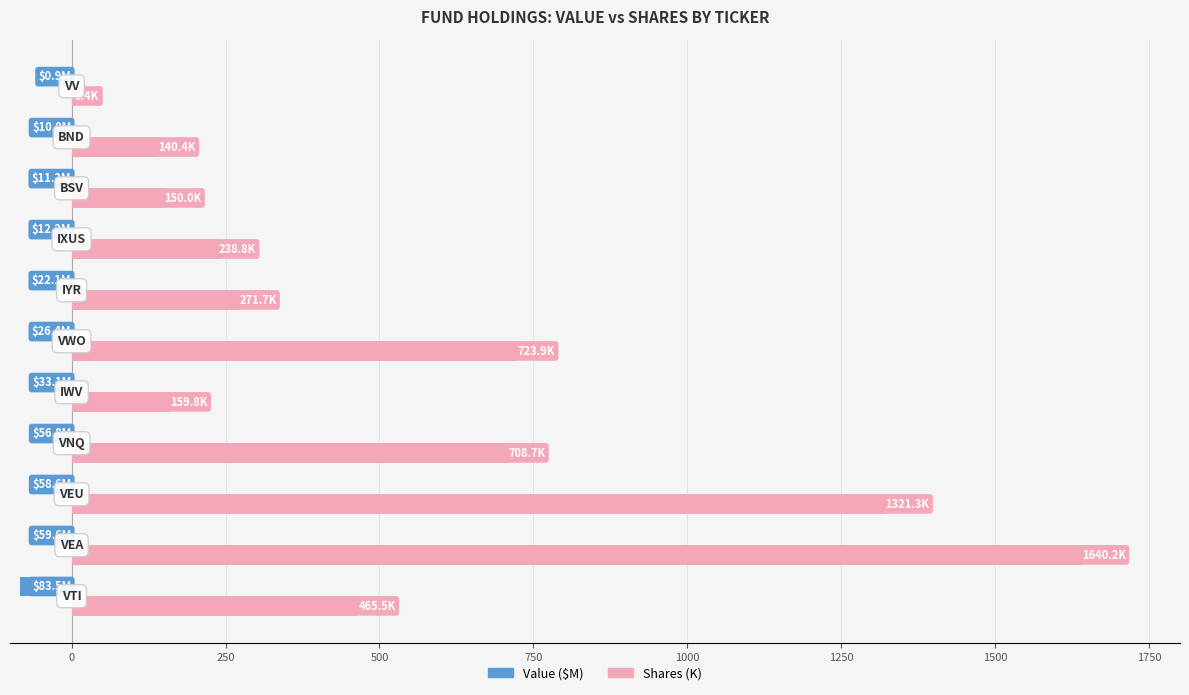

What is the sum of all Shares (K) values?

5825.7